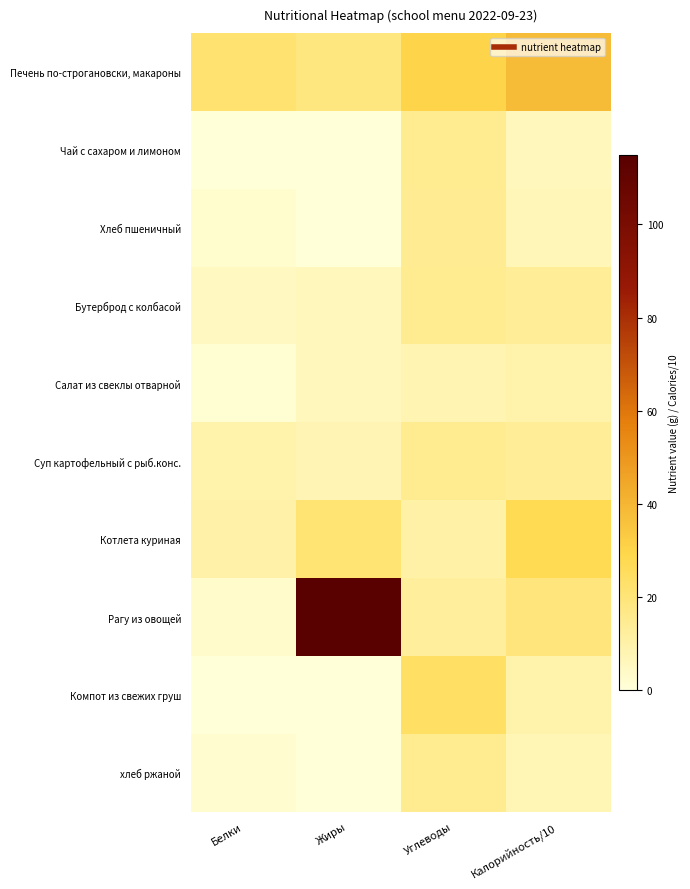

Count the number of data series in this chart.

10